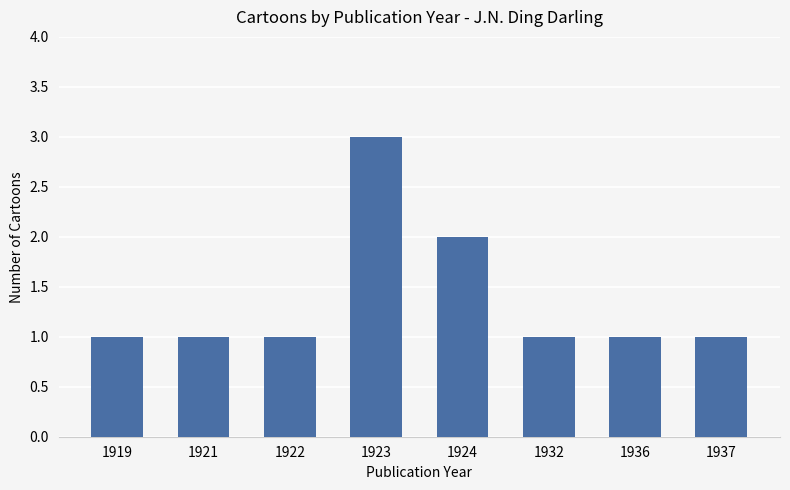

What is the approximate value at 1919?

1